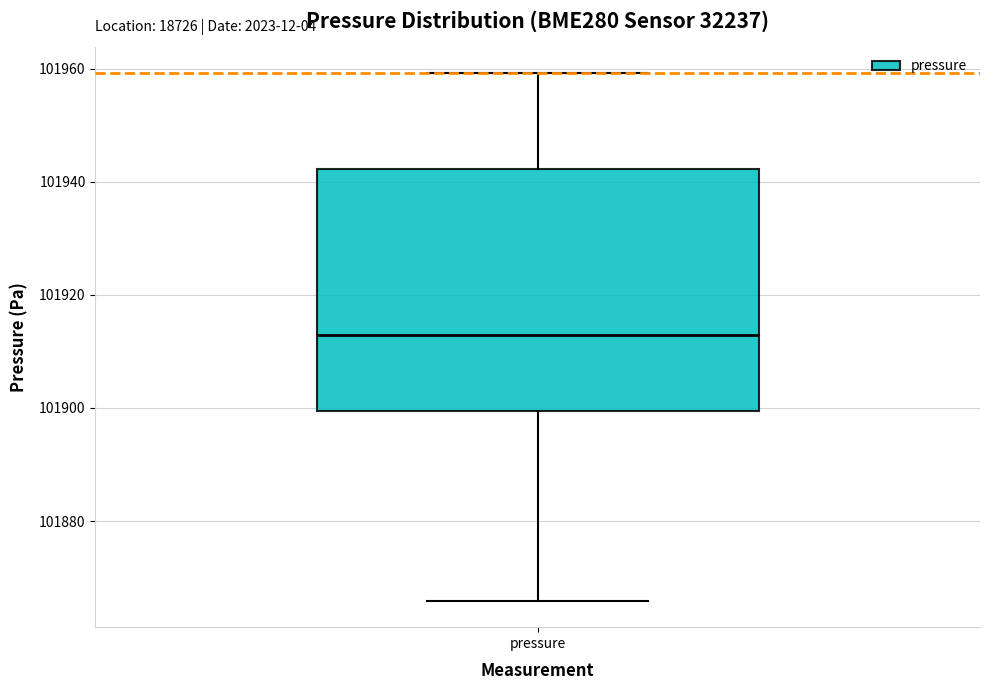

Where does the lower whisker of the box for pressure end on the y-axis? The values are not printed on the chart, so give them approximately, as read against the axis.

101866